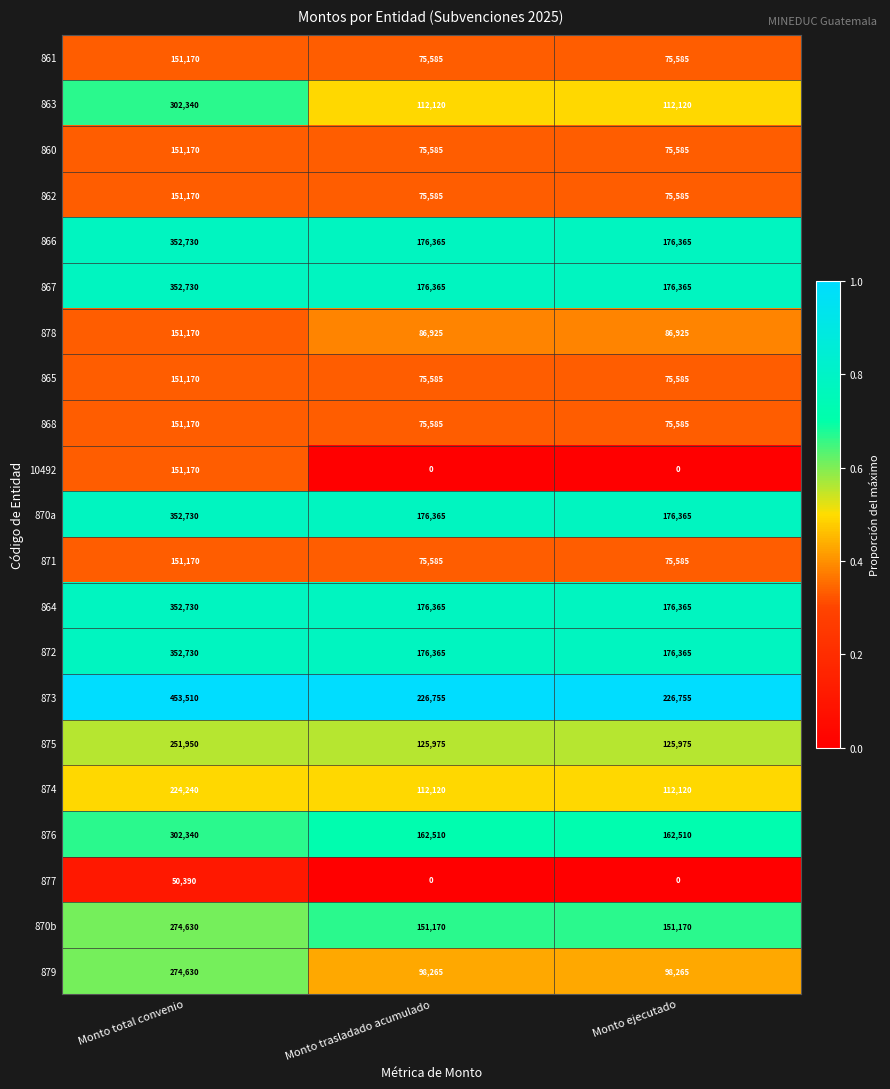

What is the difference between the maximum and minimum values in the 867 series?

176365